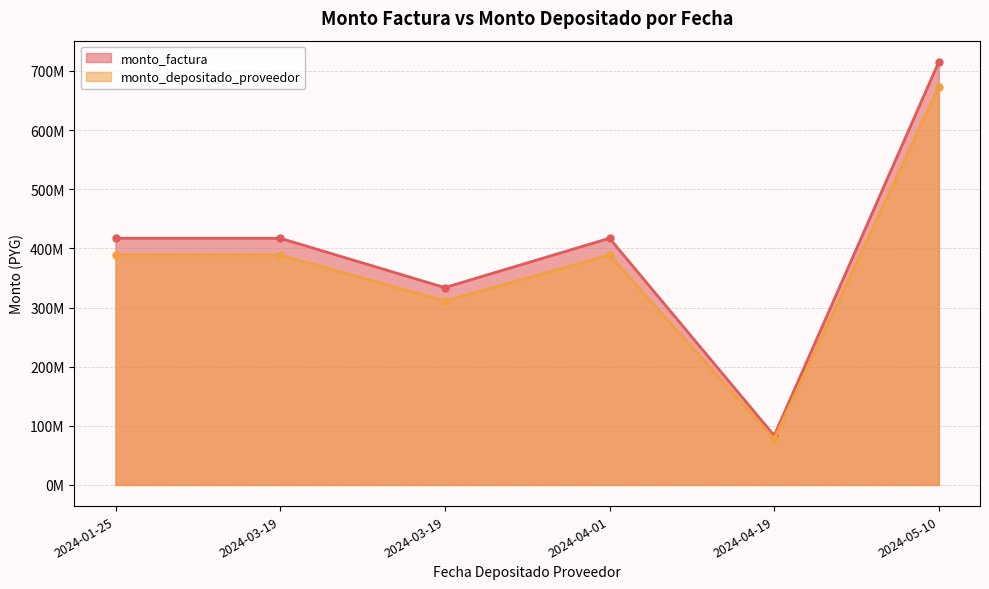

List the labels in order of monto_factura value, smallest first.

2024-04-19, 2024-03-19, 2024-01-25, 2024-03-19, 2024-04-01, 2024-05-10